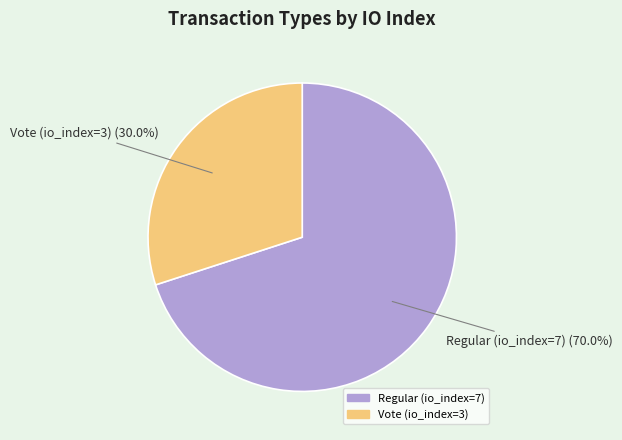

To the nearest percent, what portion does Regular (io_index=7) represent?

70%